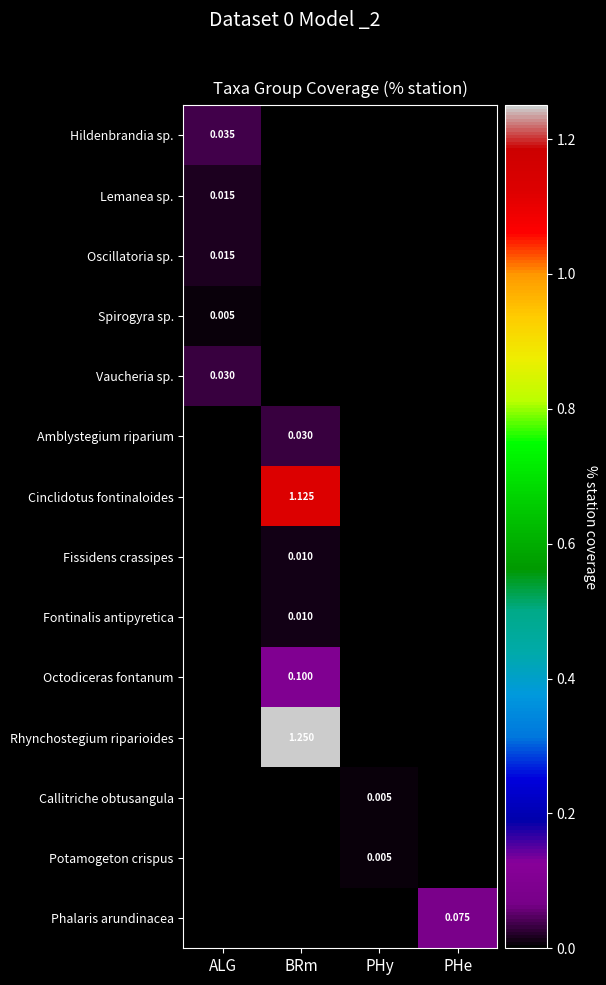

Rank the categories by Lemanea sp. value from highest to lowest.

ALG, BRm, PHy, PHe